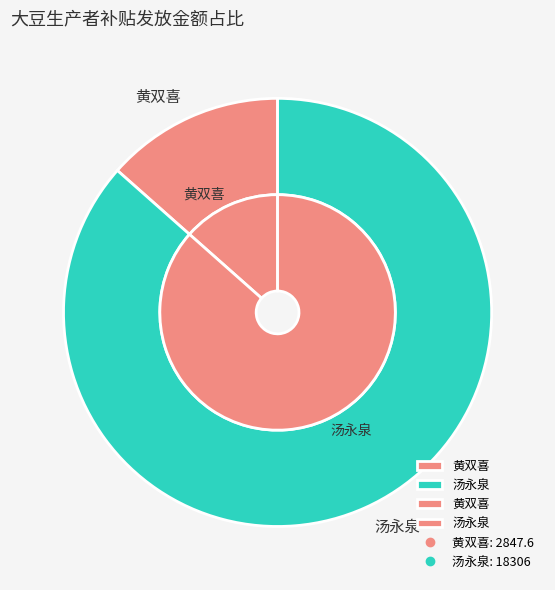

Approximately how many times larger is the value at 汤永泉 compared to 黄双喜?

6.4